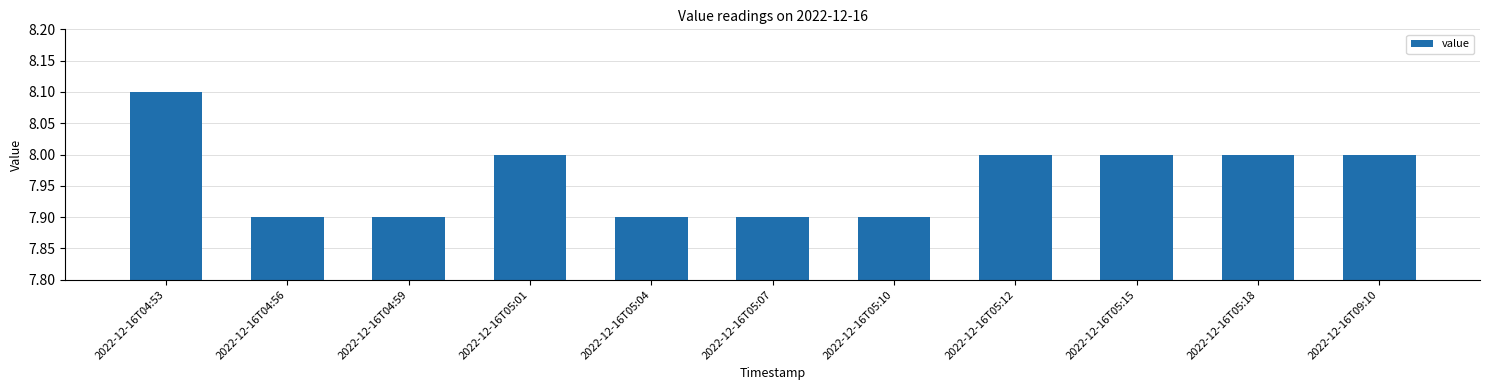

Reading right to left, list all the values displayed in this chart.

8.0	8.0	8.0	8.0	7.9	7.9	7.9	8.0	7.9	7.9	8.1